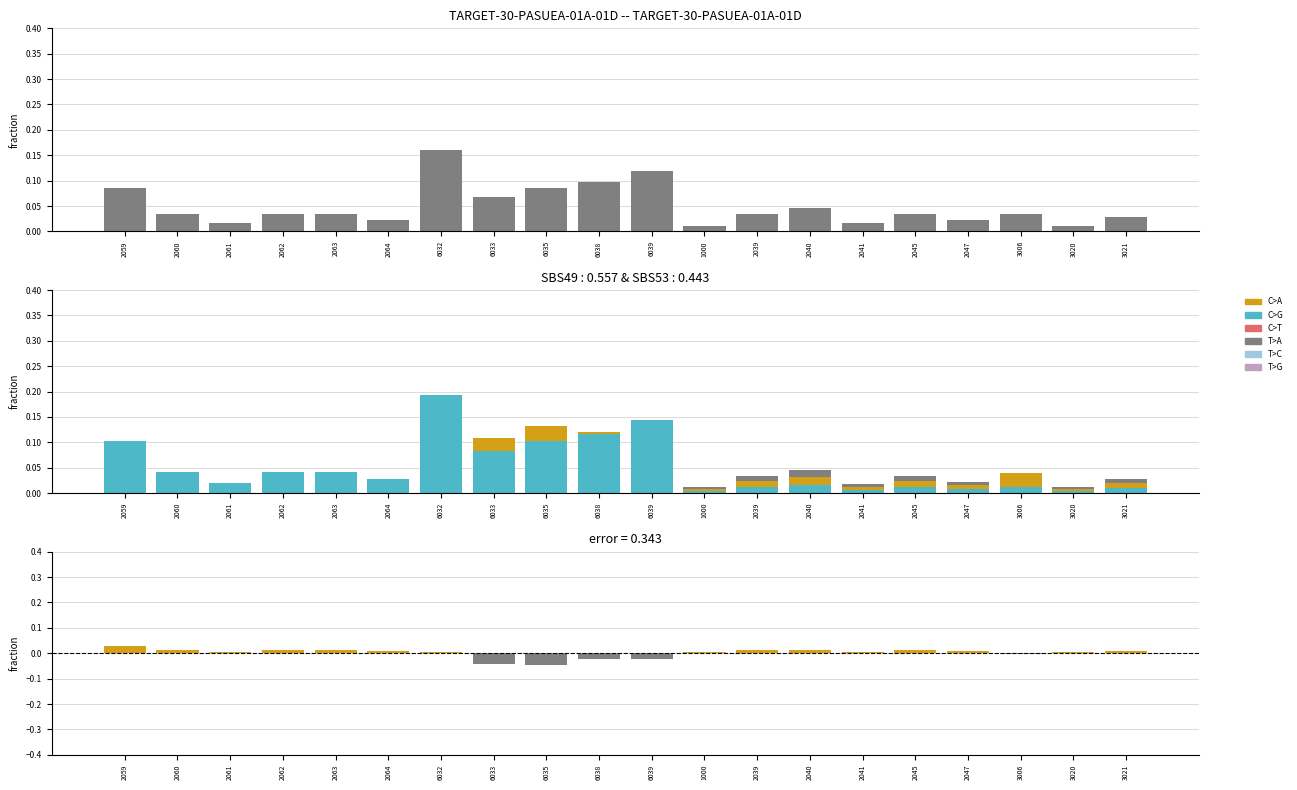

True or false: col_5 has a value of 0.1 at 6038.

True